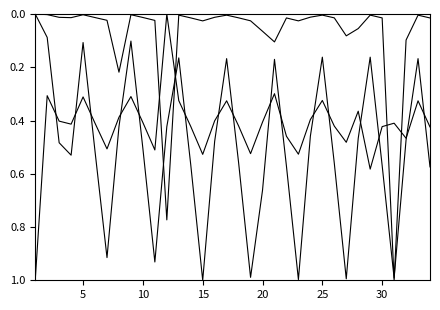

Is this an area chart (filled region under the line)?

No